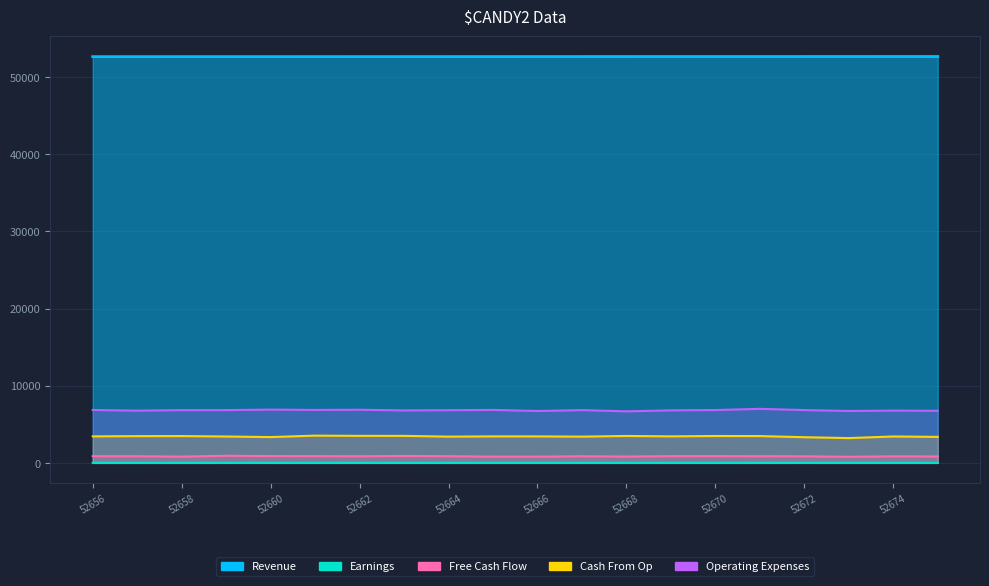

Which series has the largest range (max minus min)?

Operating Expenses